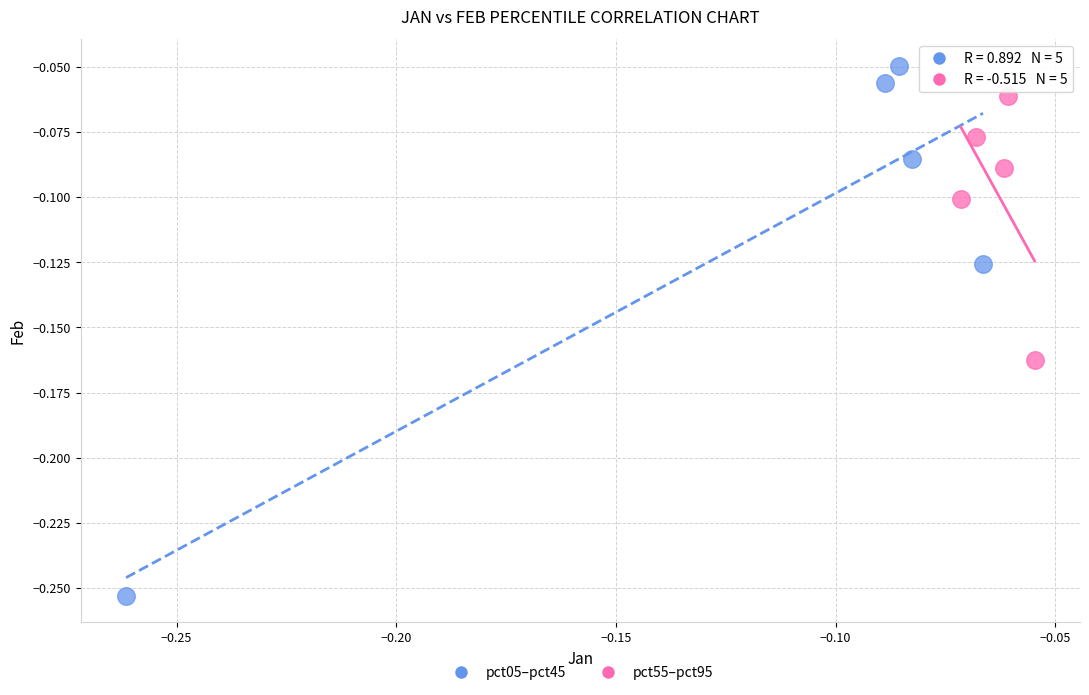

Which series reaches the minimum Y coordinate?

pct05–pct45